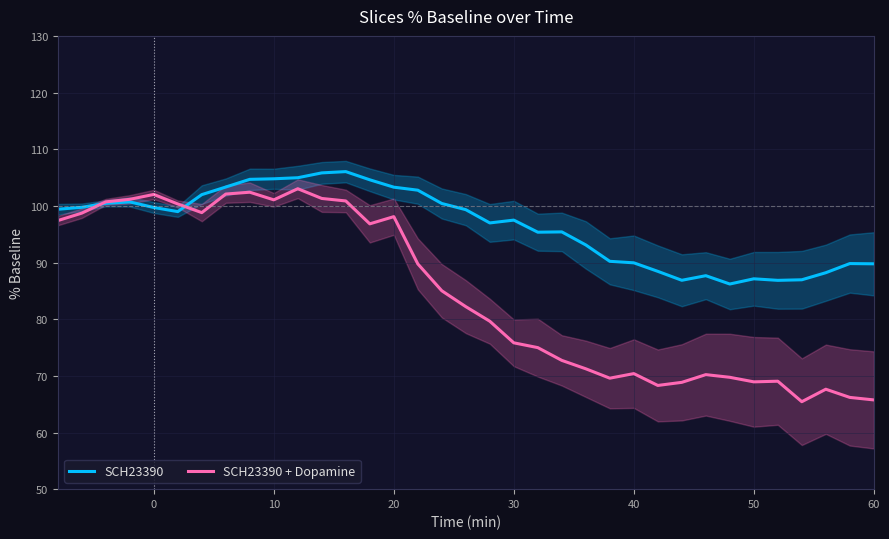

Count the number of data series in this chart.

2